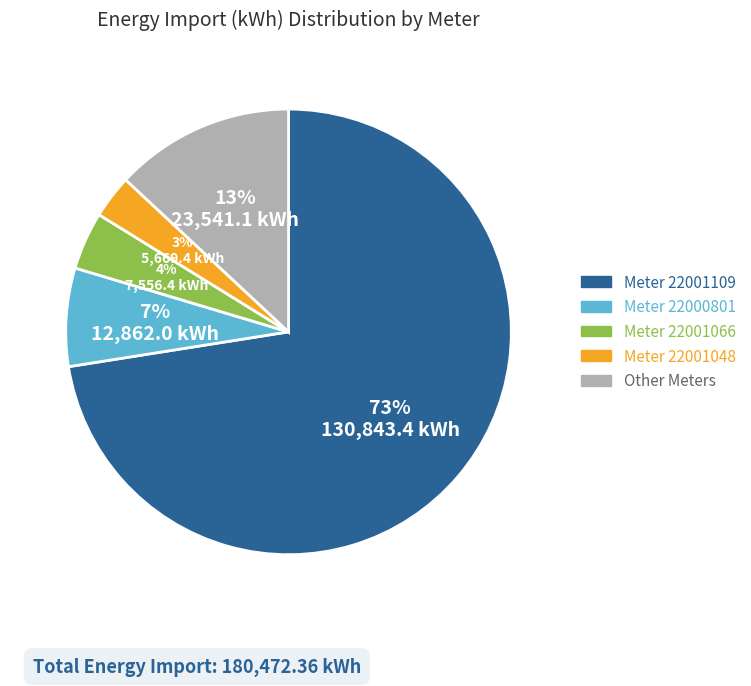

To the nearest percent, what is the average slice percentage?

20%